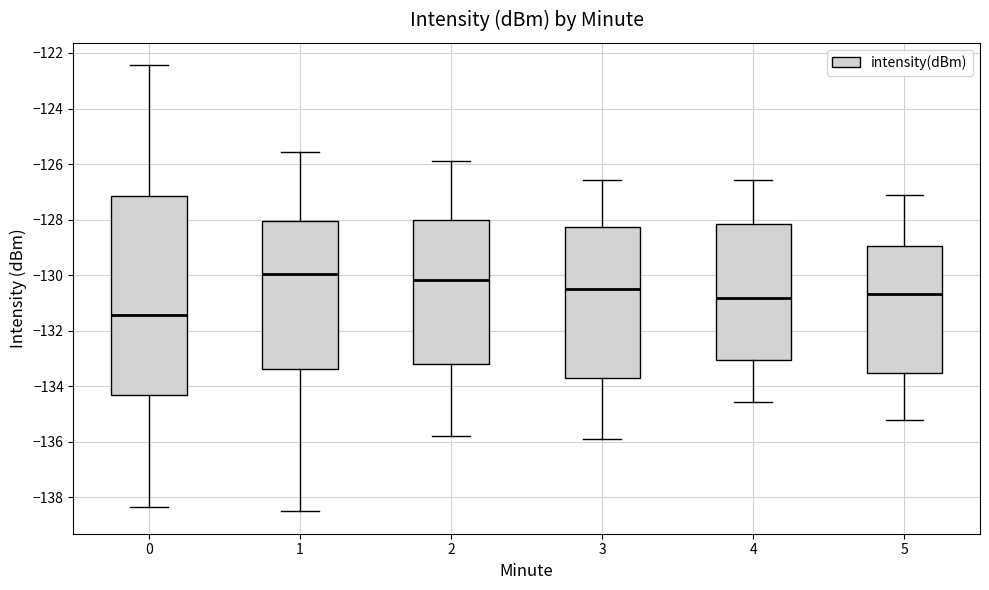

Reading left to right, transcribe this box plot: for each box, give where its median line is, the range the box spans, and where its two whiskers end, as read against the y-axis. The values are not printed on the chart, so give them approximately, as read against the axis.

0: median -131.4, box -134.4 to -127.2, whiskers -138.4 to -122.4
1: median -130.0, box -133.4 to -128.0, whiskers -138.6 to -125.6
2: median -130.2, box -133.2 to -128.0, whiskers -135.8 to -125.8
3: median -130.6, box -133.6 to -128.2, whiskers -135.8 to -126.6
4: median -130.8, box -133.0 to -128.2, whiskers -134.6 to -126.6
5: median -130.6, box -133.6 to -129.0, whiskers -135.2 to -127.2